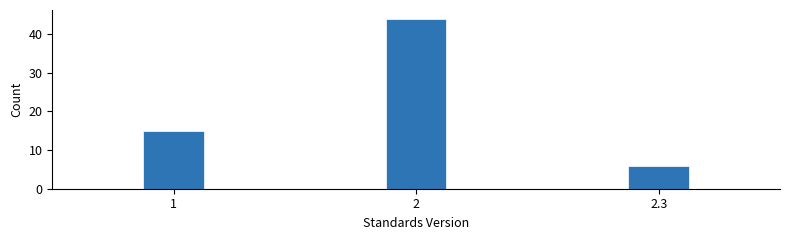

Reading left to right, list all the values displayed in this chart.

15	44	6